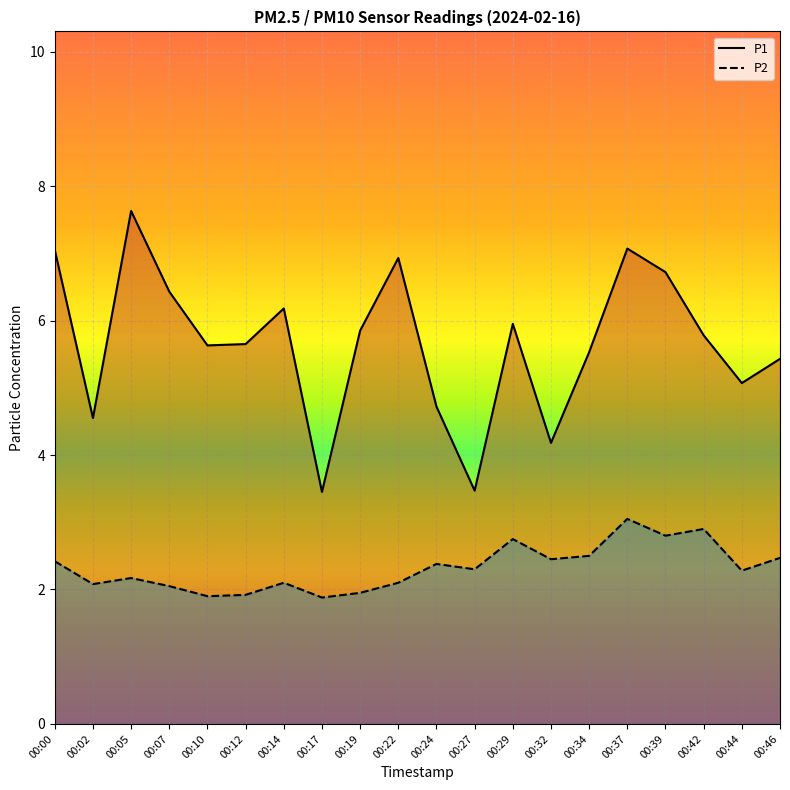

What is the total value across all series at 00:22?

9.0